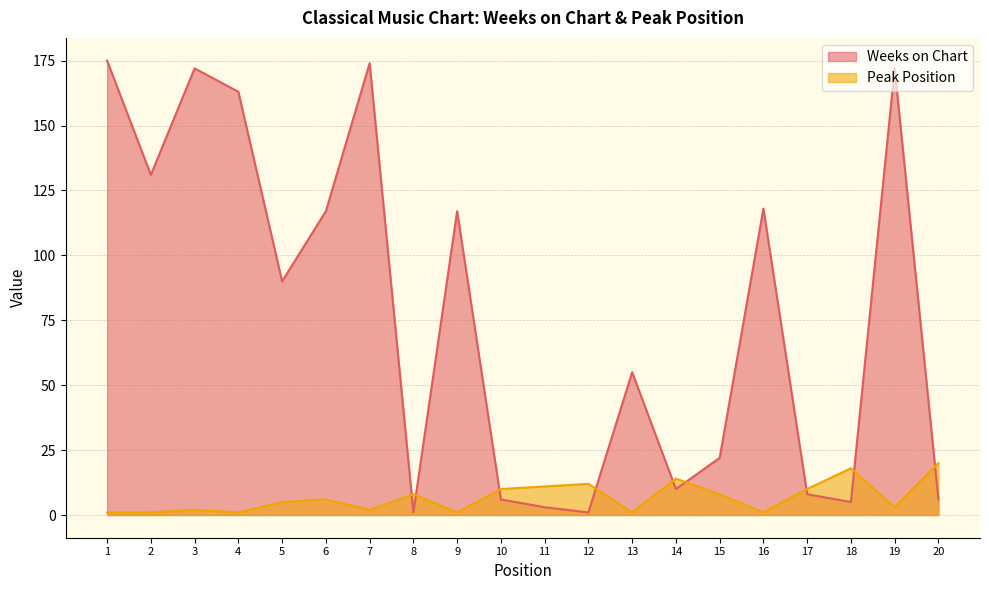

Where is Weeks on Chart nearest to the value 88?

5